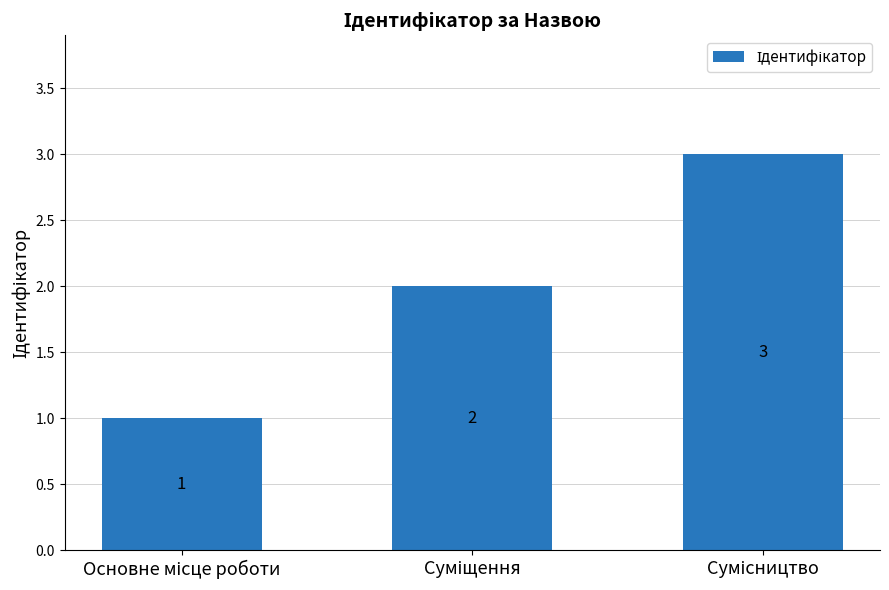

What is the greatest value displayed?

3